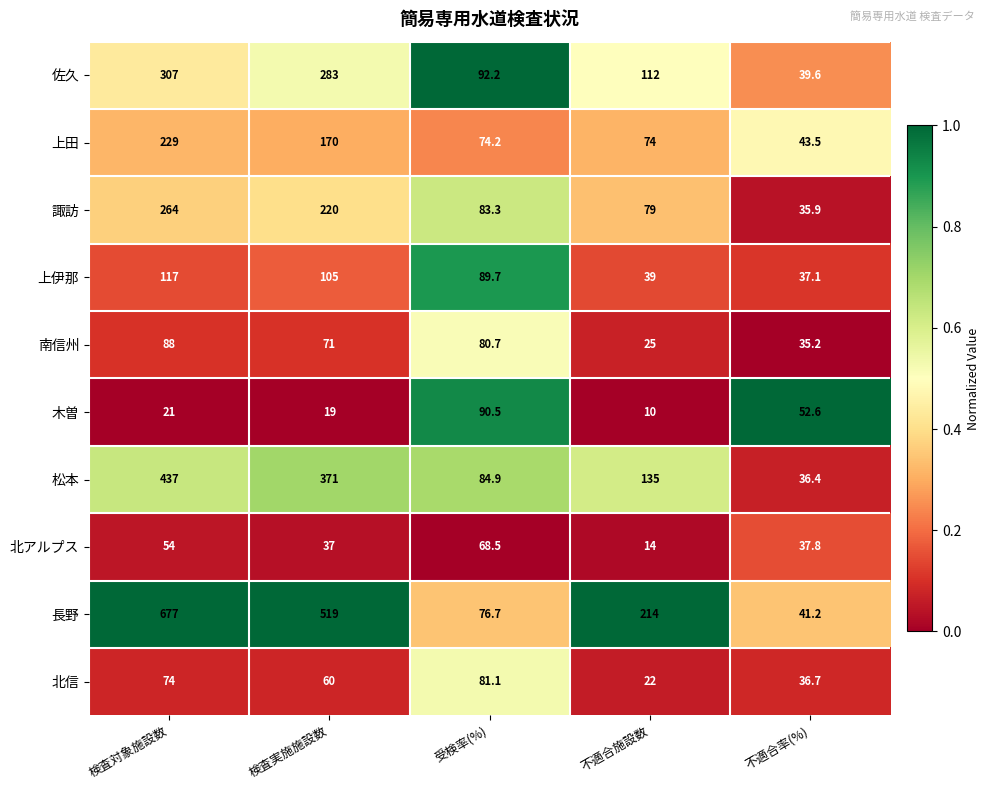

What is the maximum value shown in the chart?

677.0